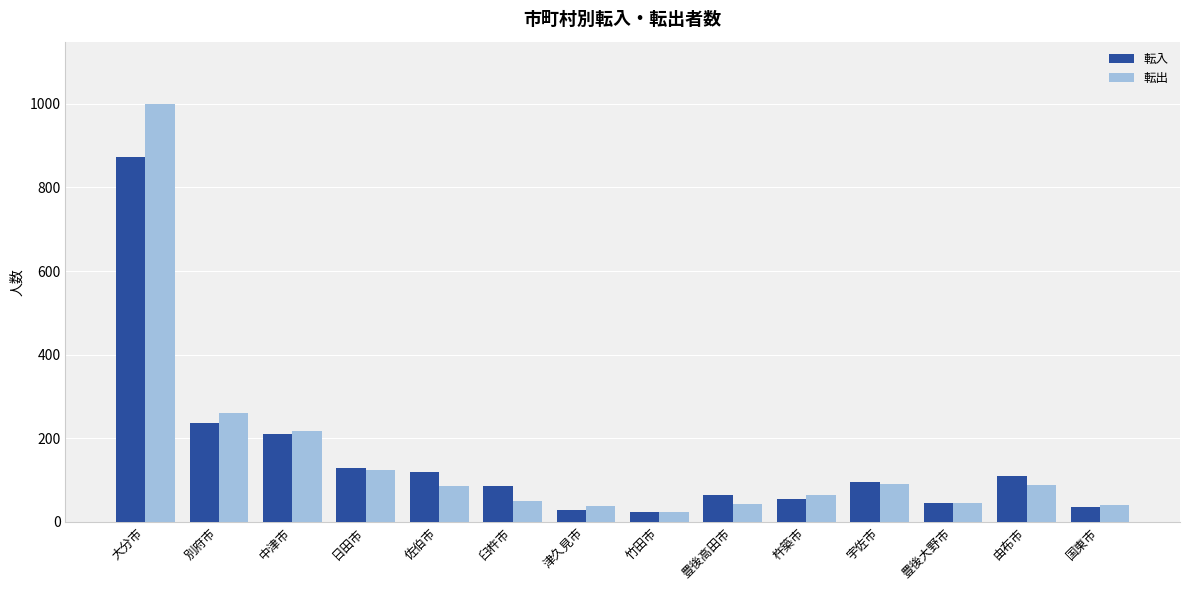

What is the highest value of the 転入 series?

872